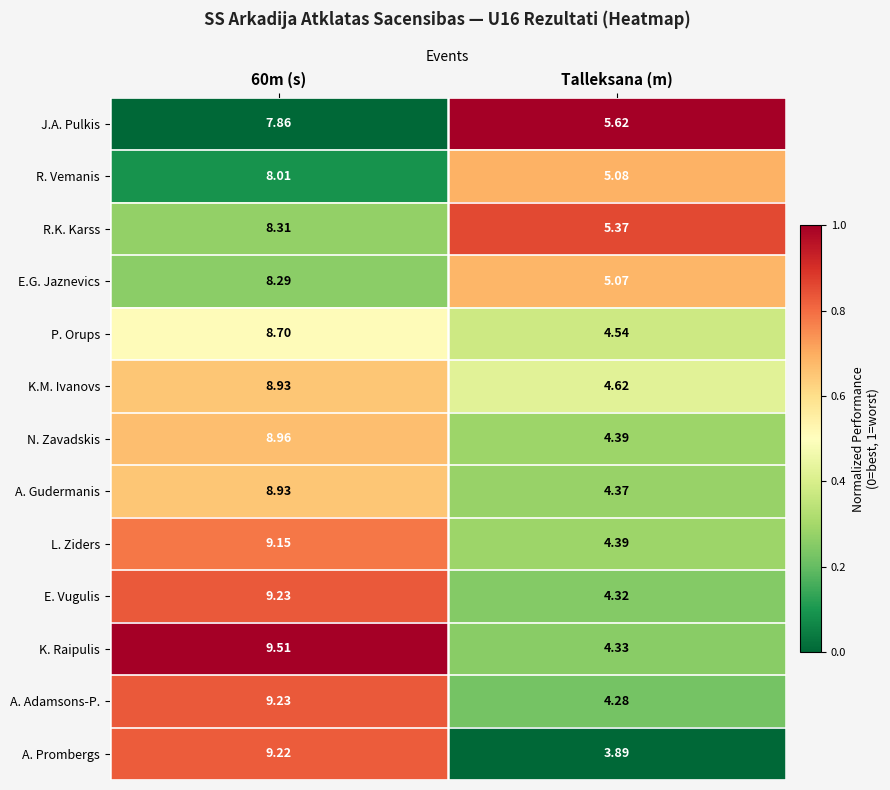

Is the value of A. Prombergs at 60m (s) greater than the value of P. Orups at 60m (s)?

Yes